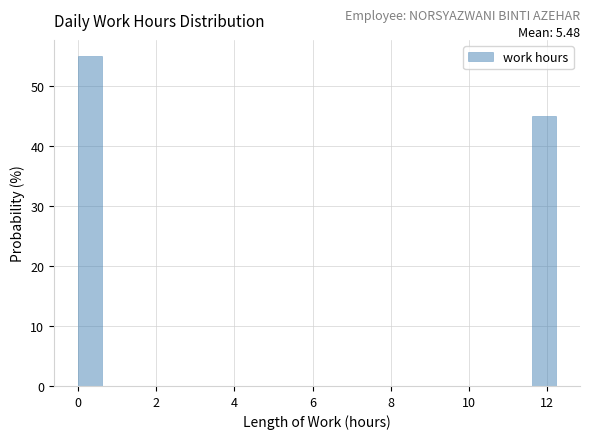

Read against the x-axis, roughly where is the centre of the tallest bar?

0.4